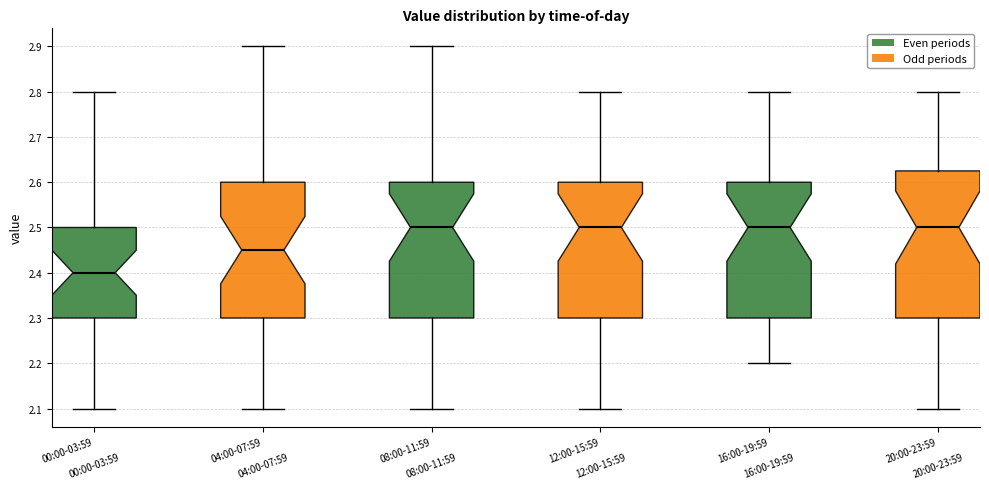

Reading left to right, transcribe this box plot: for each box, give where its median line is, the range the box spans, and where its two whiskers end, as read against the y-axis. The values are not printed on the chart, so give them approximately, as read against the axis.

00:00-03:59: median 2.40, box 2.30 to 2.50, whiskers 2.10 to 2.80
04:00-07:59: median 2.45, box 2.30 to 2.60, whiskers 2.10 to 2.90
08:00-11:59: median 2.50, box 2.30 to 2.60, whiskers 2.10 to 2.90
12:00-15:59: median 2.50, box 2.30 to 2.60, whiskers 2.10 to 2.80
16:00-19:59: median 2.50, box 2.30 to 2.60, whiskers 2.20 to 2.80
20:00-23:59: median 2.50, box 2.30 to 2.63, whiskers 2.10 to 2.80